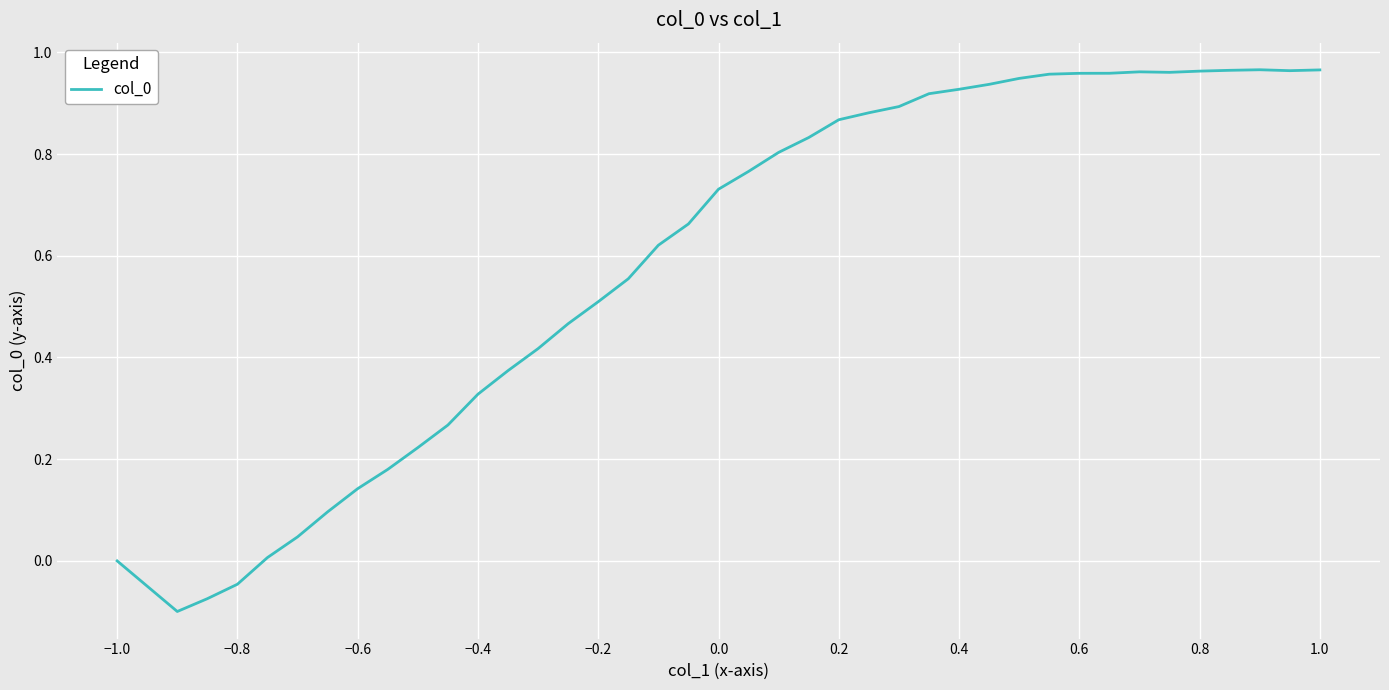

Does the chart display data point markers on the line(s)?

No